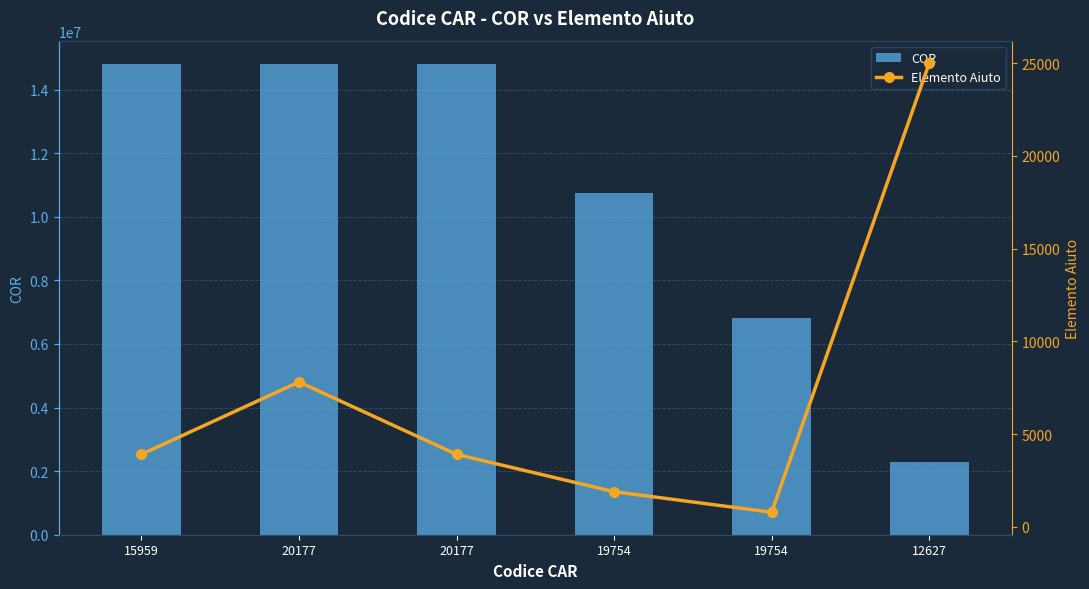

Rank the series by their maximum value, from highest to lowest.

COR, Elemento Aiuto